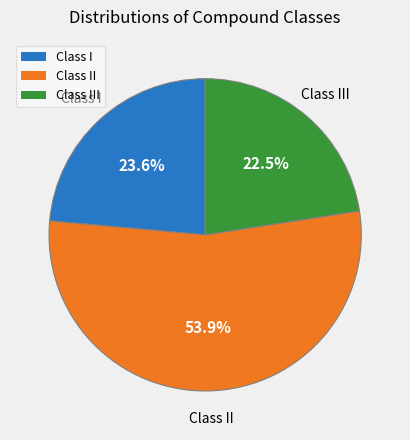

Combined, what portion of the pie is Class II and Class I?

77.5%